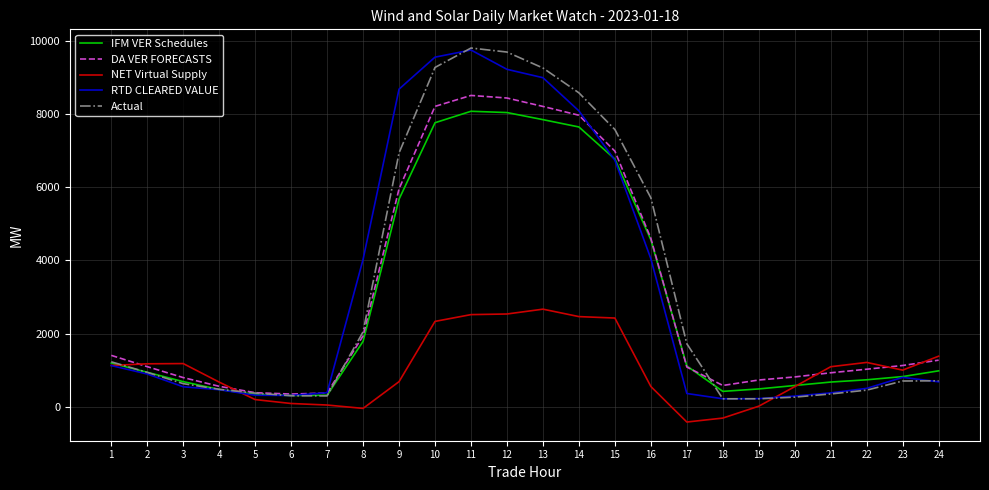

What is the maximum value for IFM VER Schedules?

8077.3